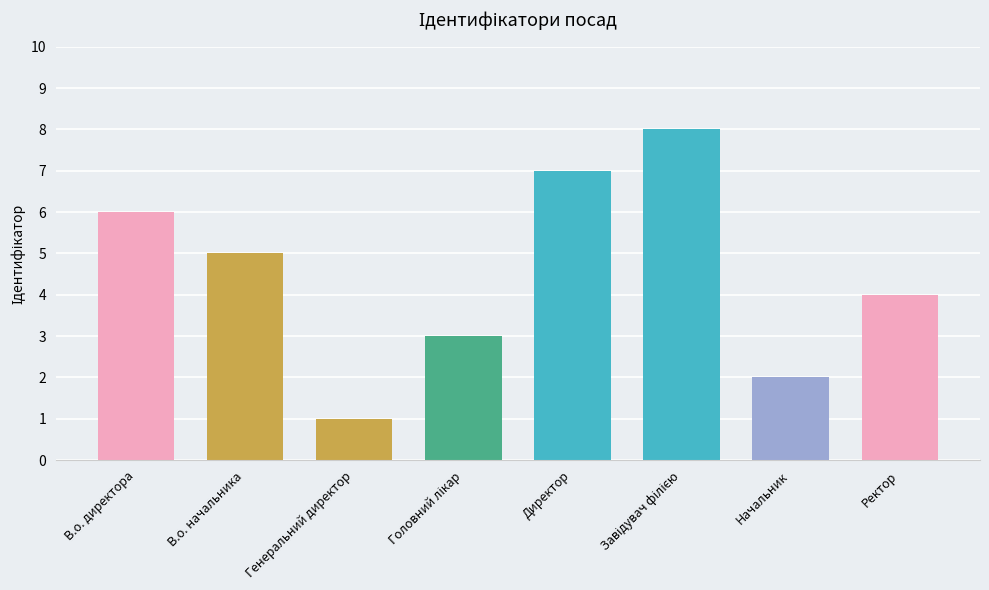

What is the value of the 6th bar from the left?

8